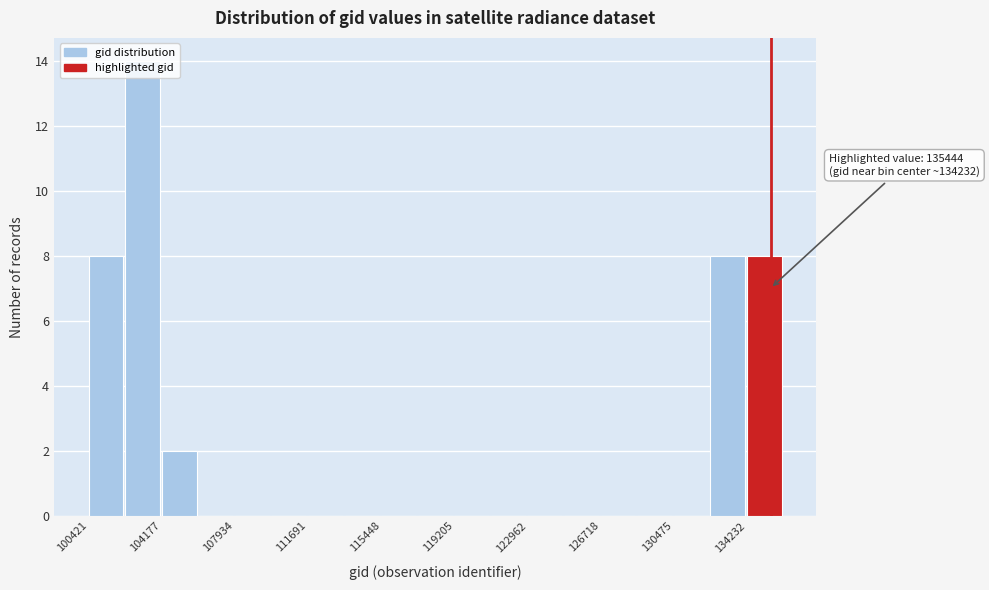

Read against the x-axis, roughly where is the centre of the tallest bar?

103000